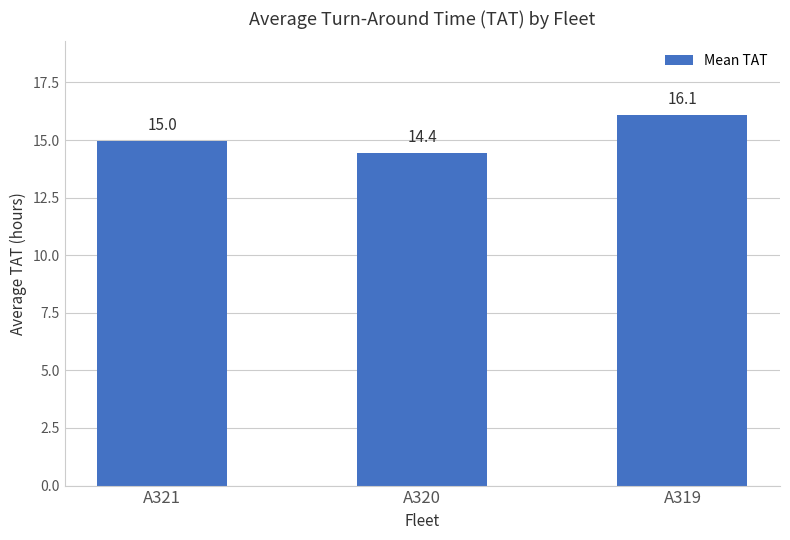

What is the value of the 2nd bar from the left?

14.4